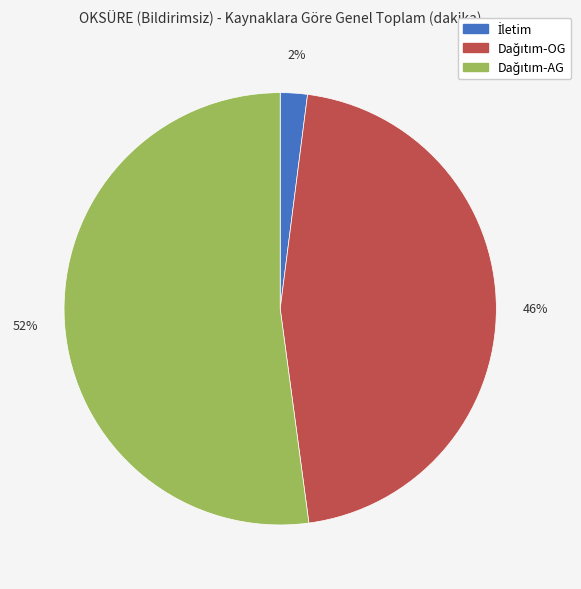

How many segments does this pie chart have?

3